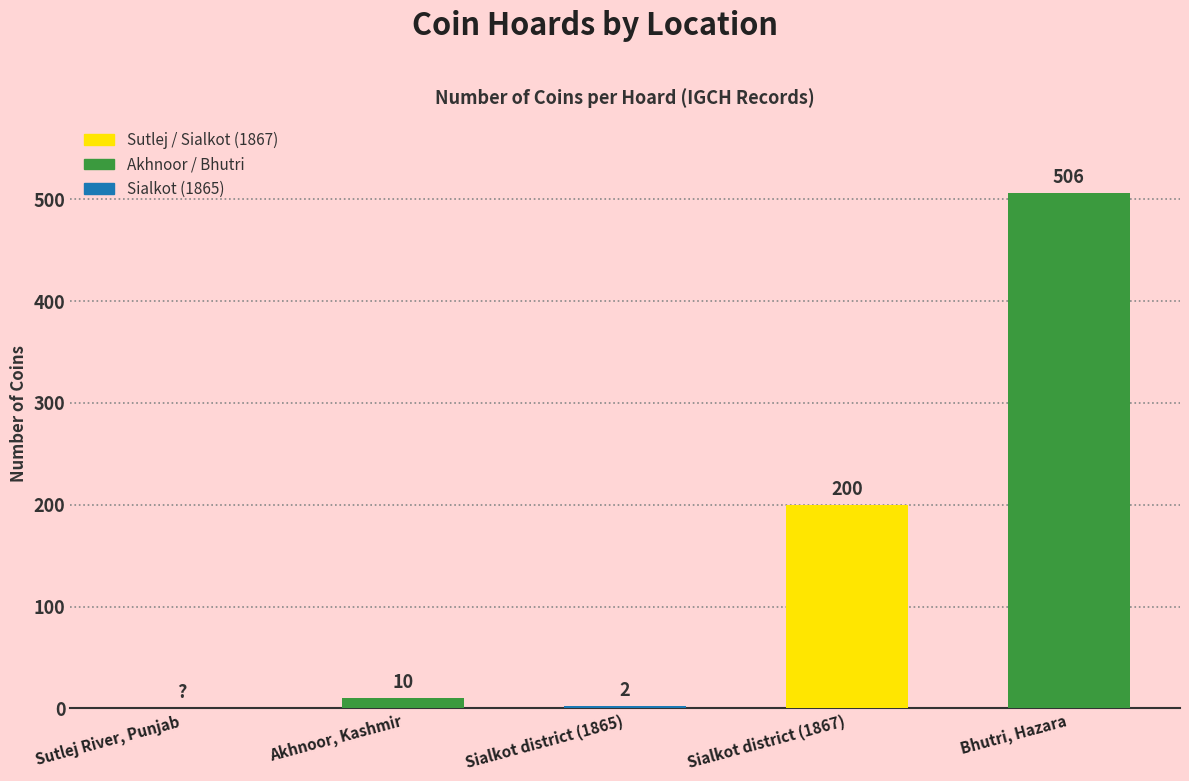

What value does the data have at Sialkot district (1867), to the nearest 50?

200